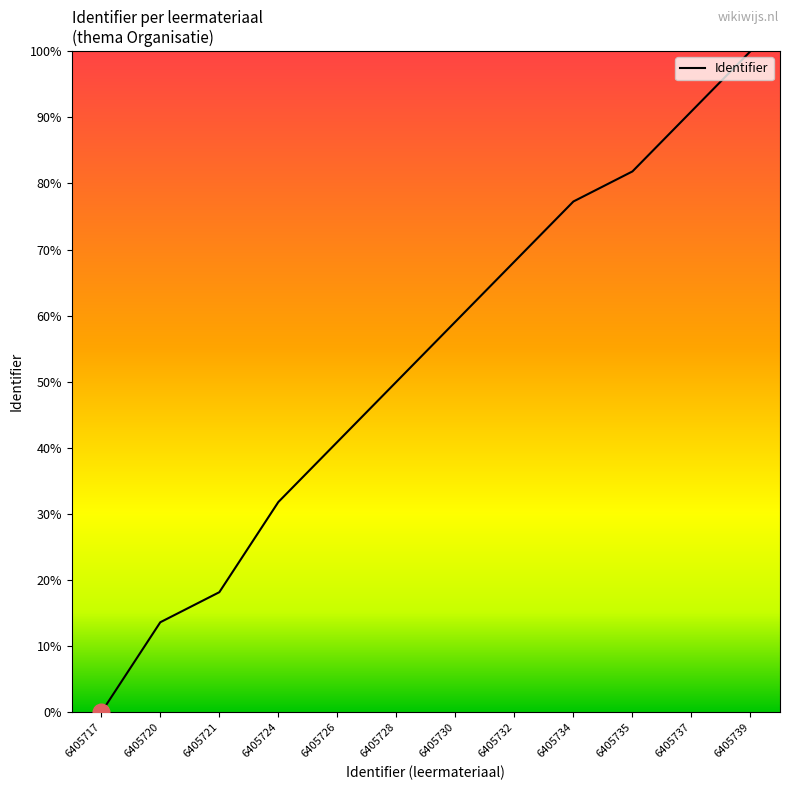

True or false: there are more than 1 points higher than both neighbors.

False